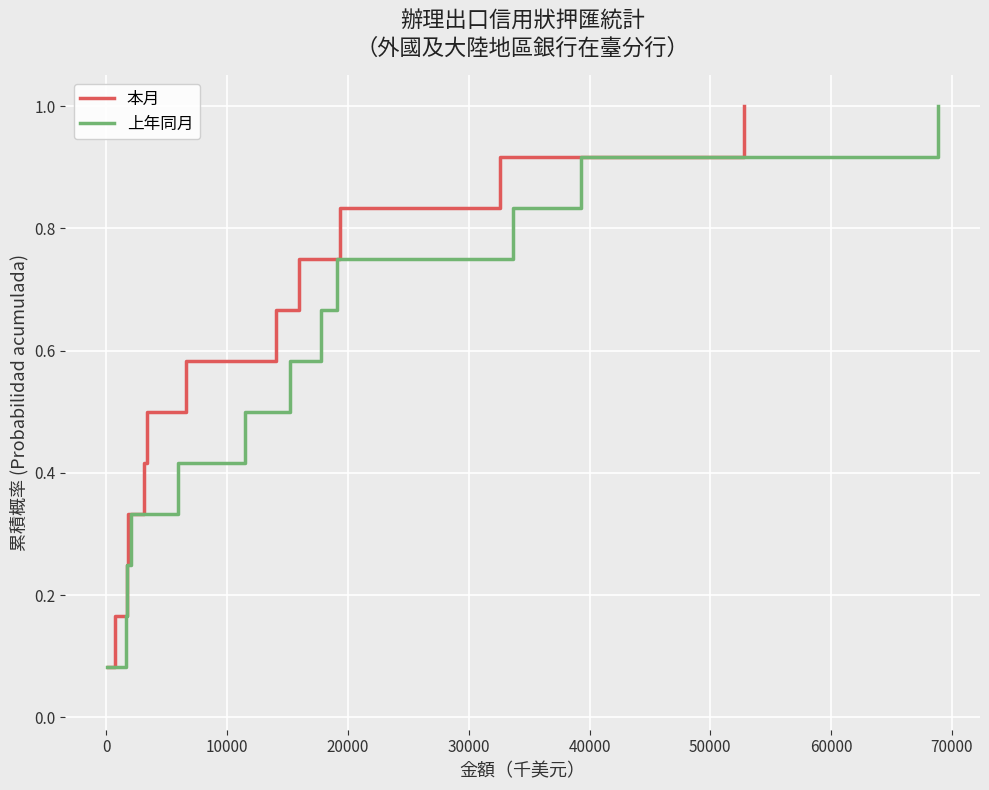

What is the highest value of the 本月 series?

1.0